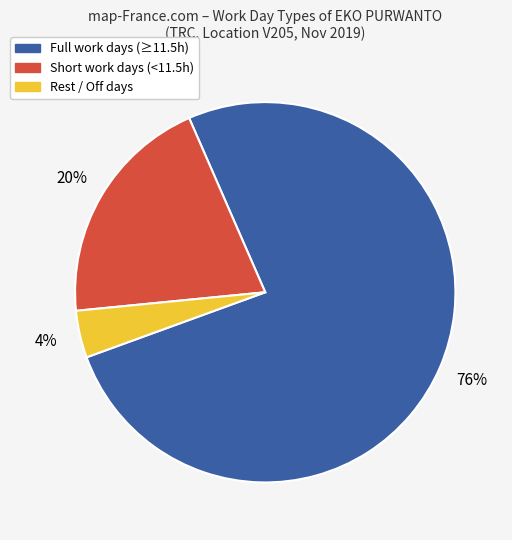

Does any single category account for the majority?

Yes